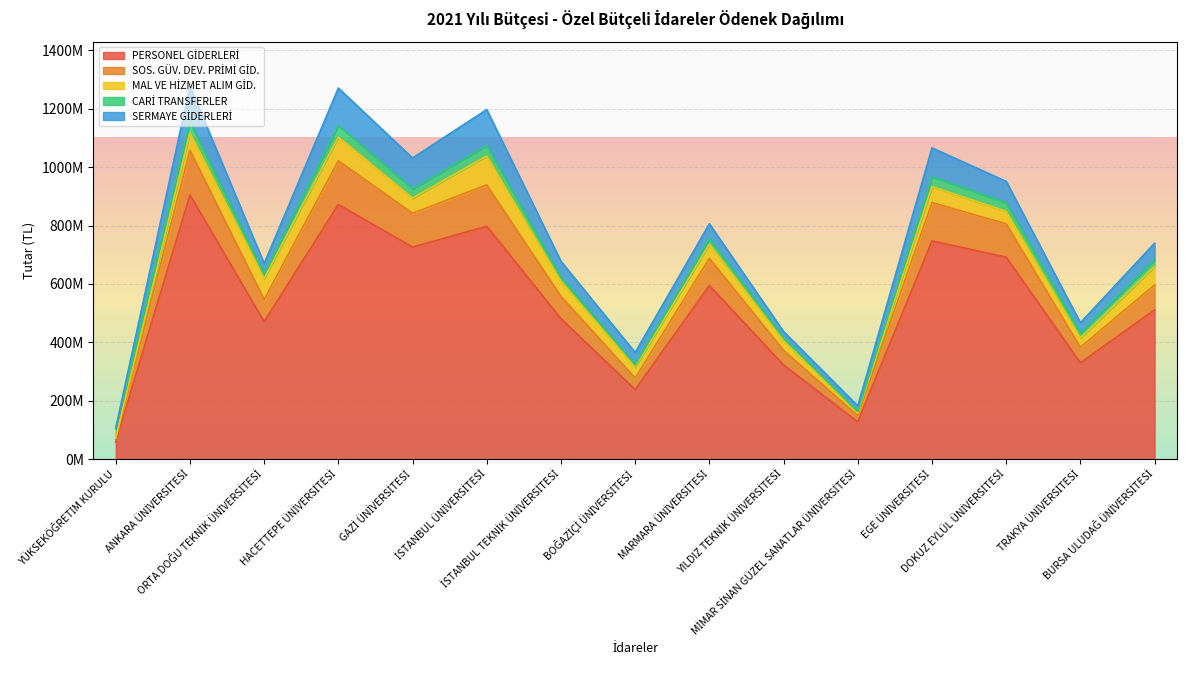

Which has a higher value, YILDIZ TEKNİK ÜNİVERSİTESİ or İSTANBUL ÜNİVERSİTESİ?

İSTANBUL ÜNİVERSİTESİ